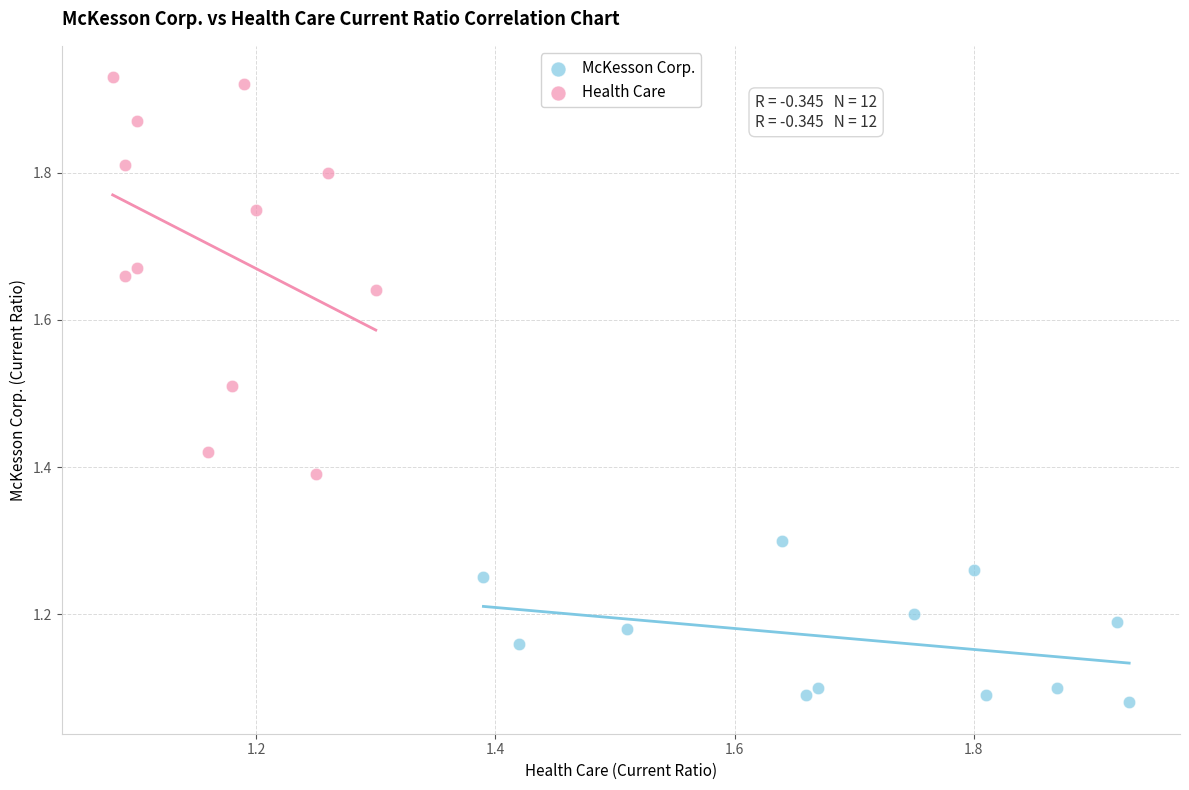

Which series has the largest Y range (max minus min)?

Health Care